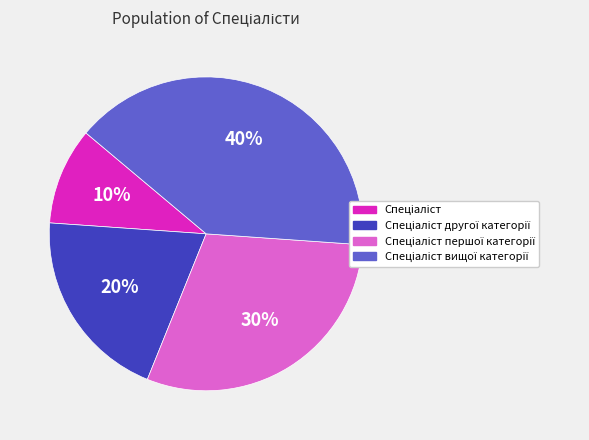

Is there any slice that represents more than half of the pie?

No